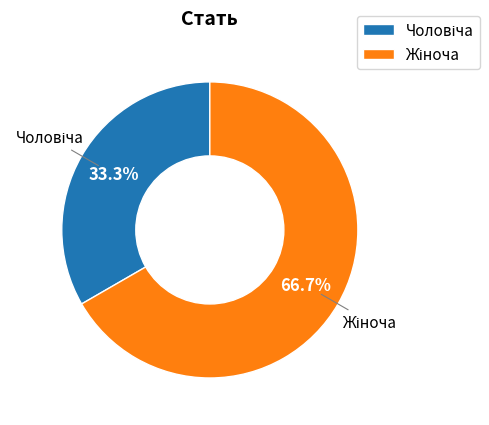

Count the number of slices in the pie.

2